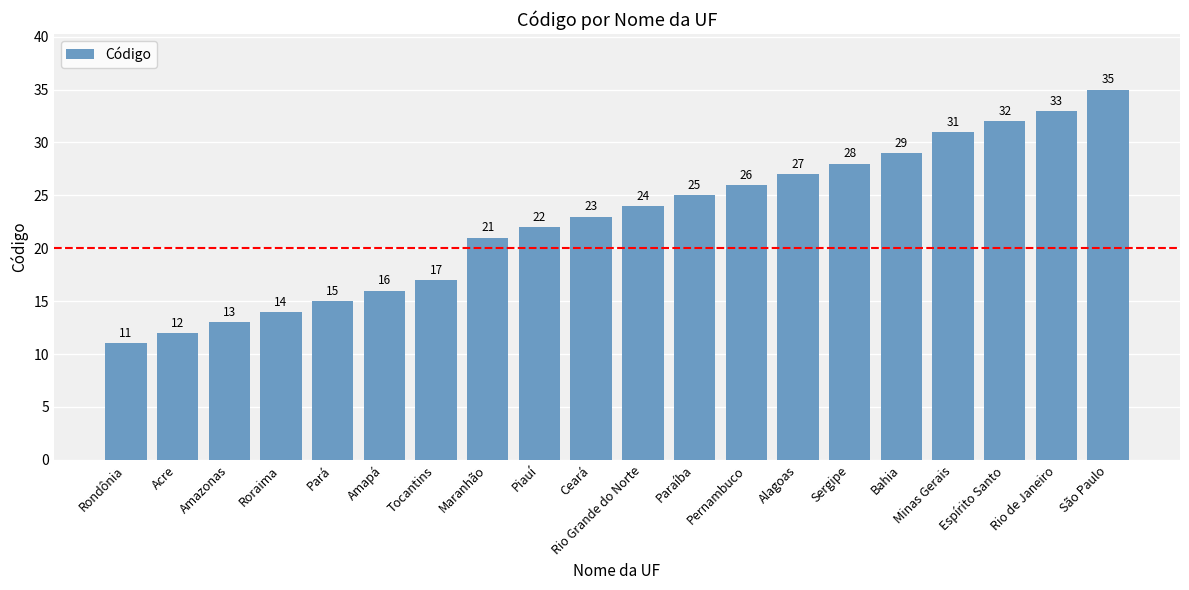

What is the sum of the values at Rio de Janeiro and Espírito Santo?

65